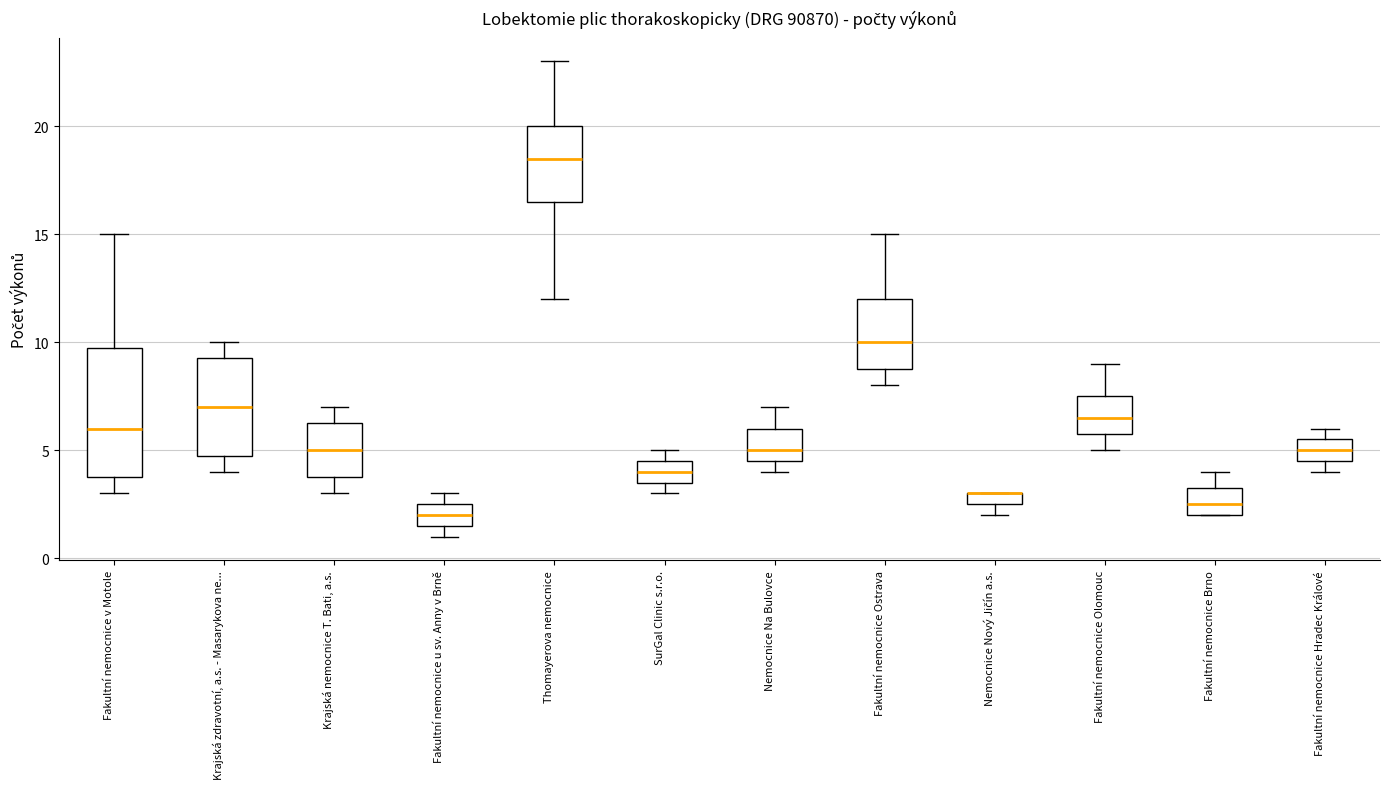

Comparing the boxes themselves (not the whiskers), which one is the tallest?

Fakultní nemocnice v Motole